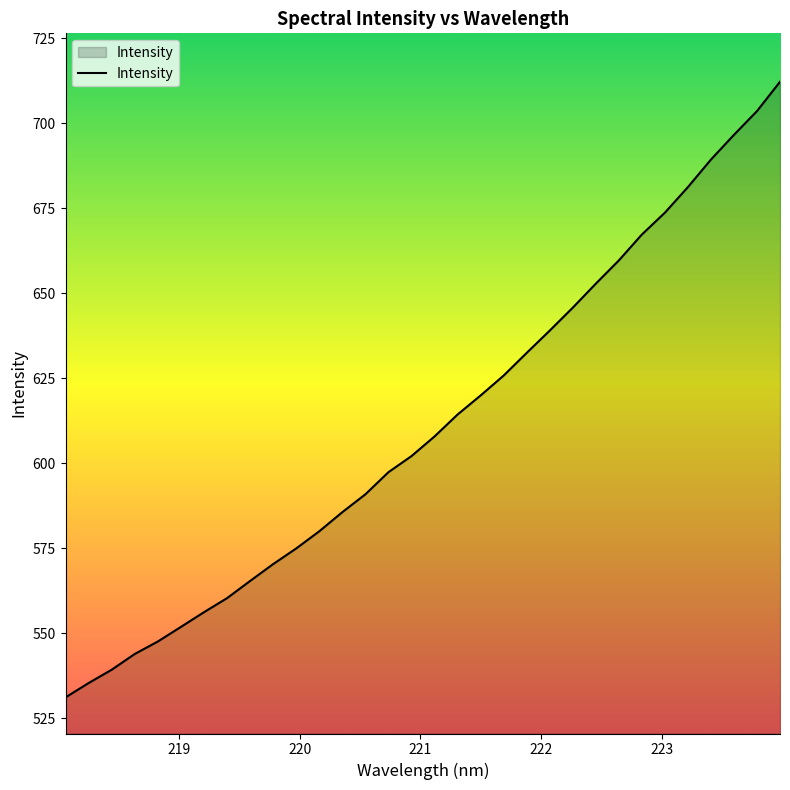

What is the smallest value displayed?

531.2